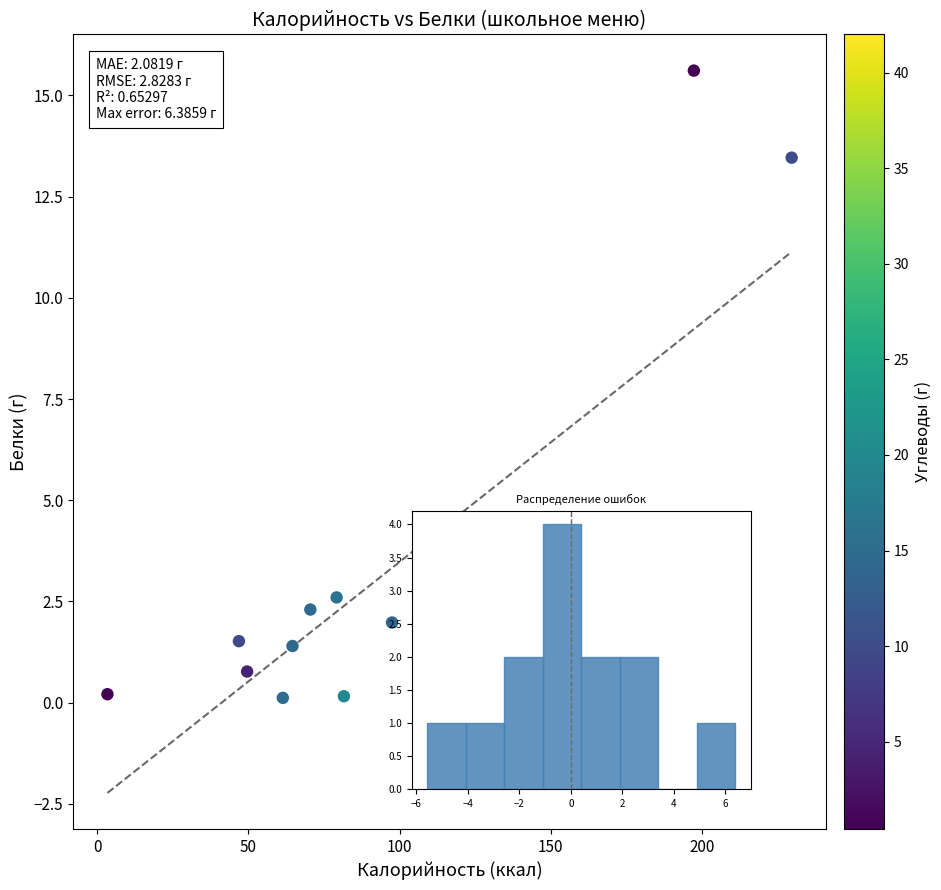

What is the range of Y values (max minus min)?

15.5